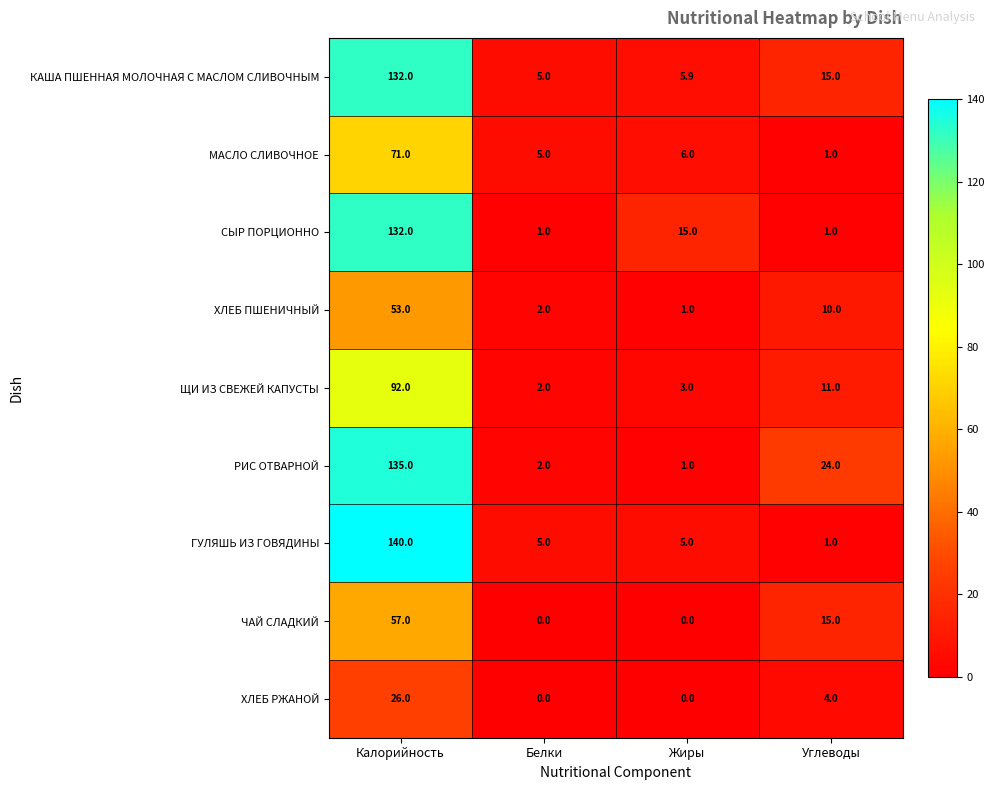

Count the number of categories in the chart.

4